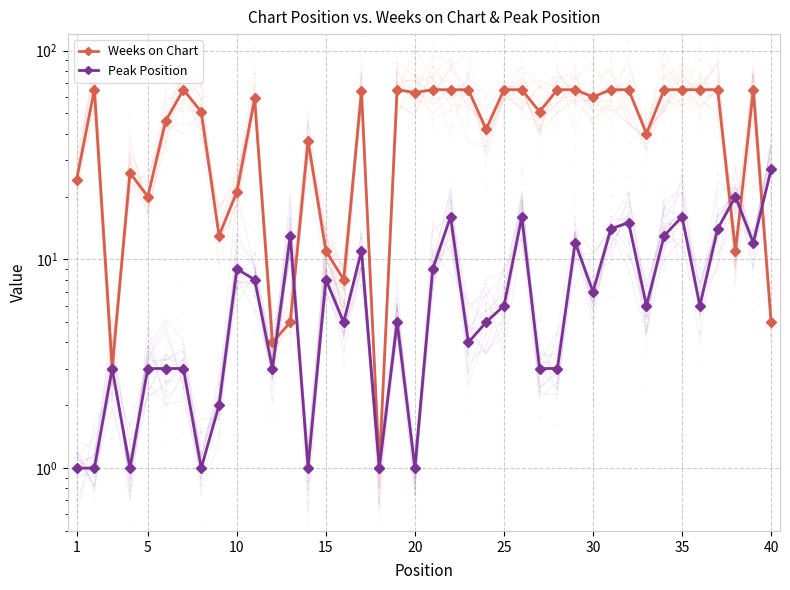

Which series reaches the maximum Y coordinate?

Weeks on Chart